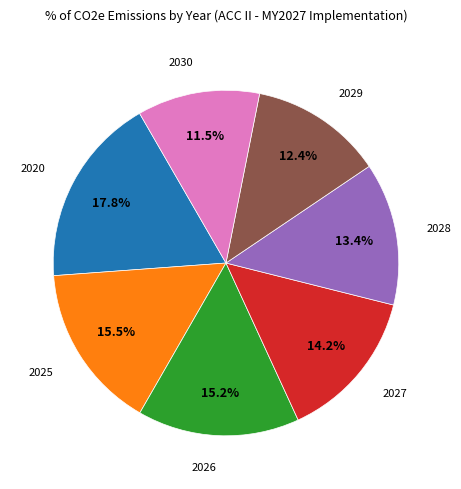

Is there any slice that represents more than half of the pie?

No